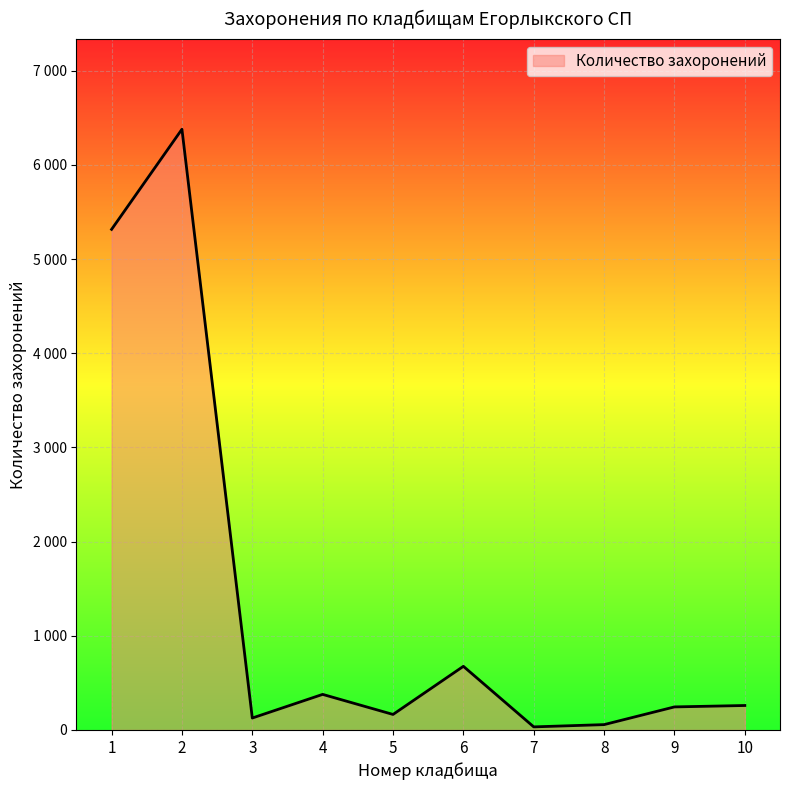

What is the value of the 6th point from the left?

676